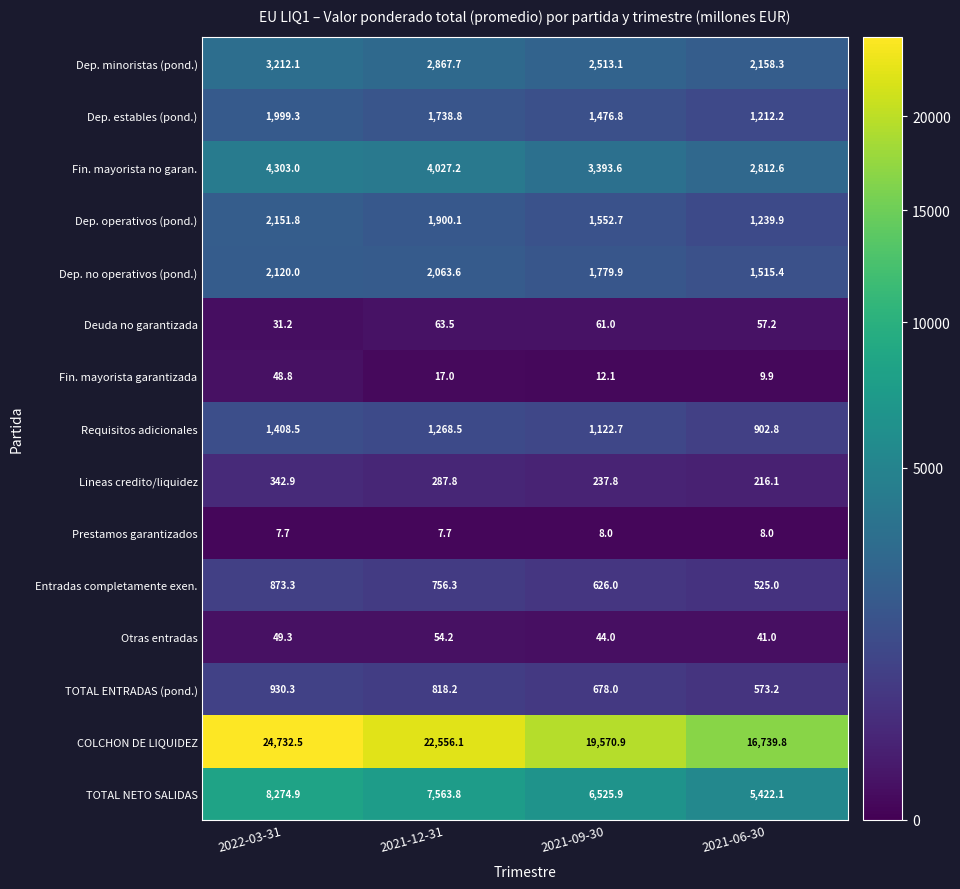

What value does the Dep. minoristas (pond.) series have at 2021-06-30?

2158.3